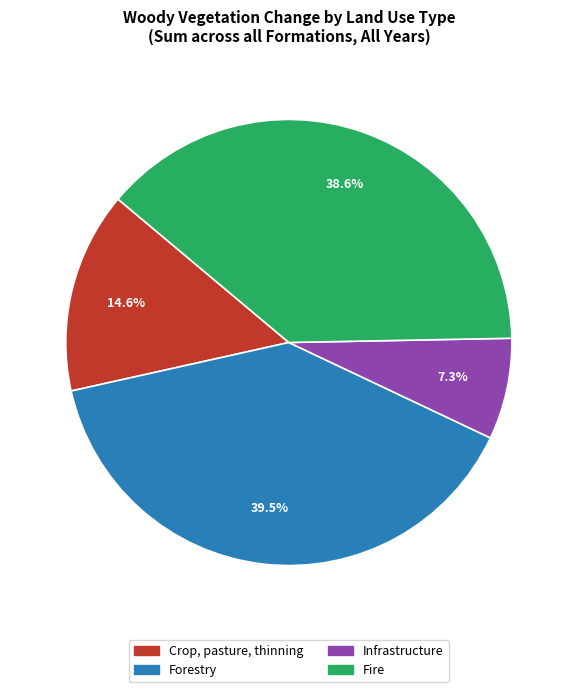

Is there a majority slice in this chart?

No